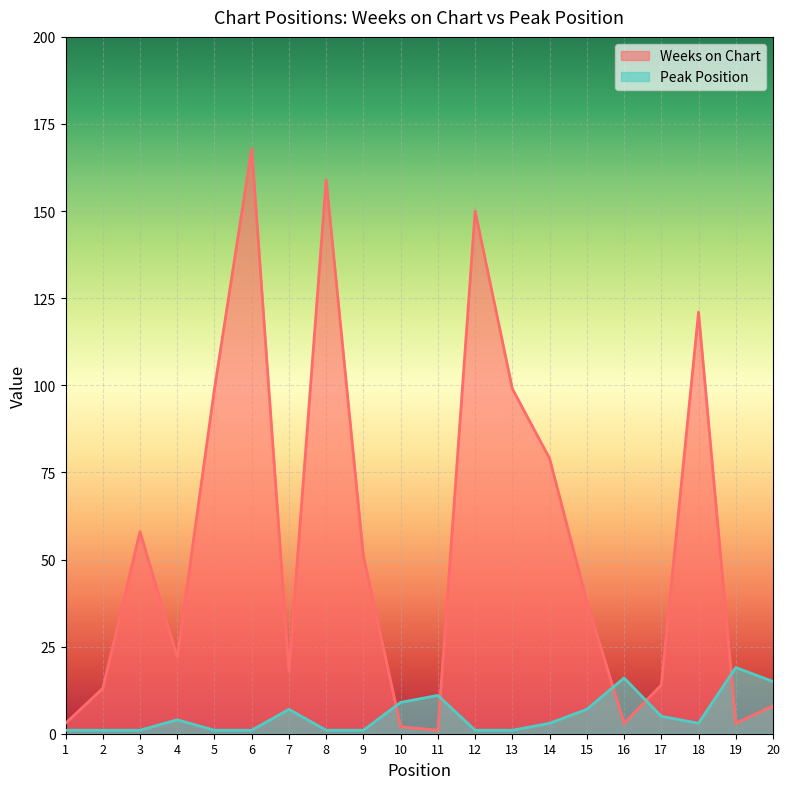

How many interior local valleys does the Peak Position series have?

1